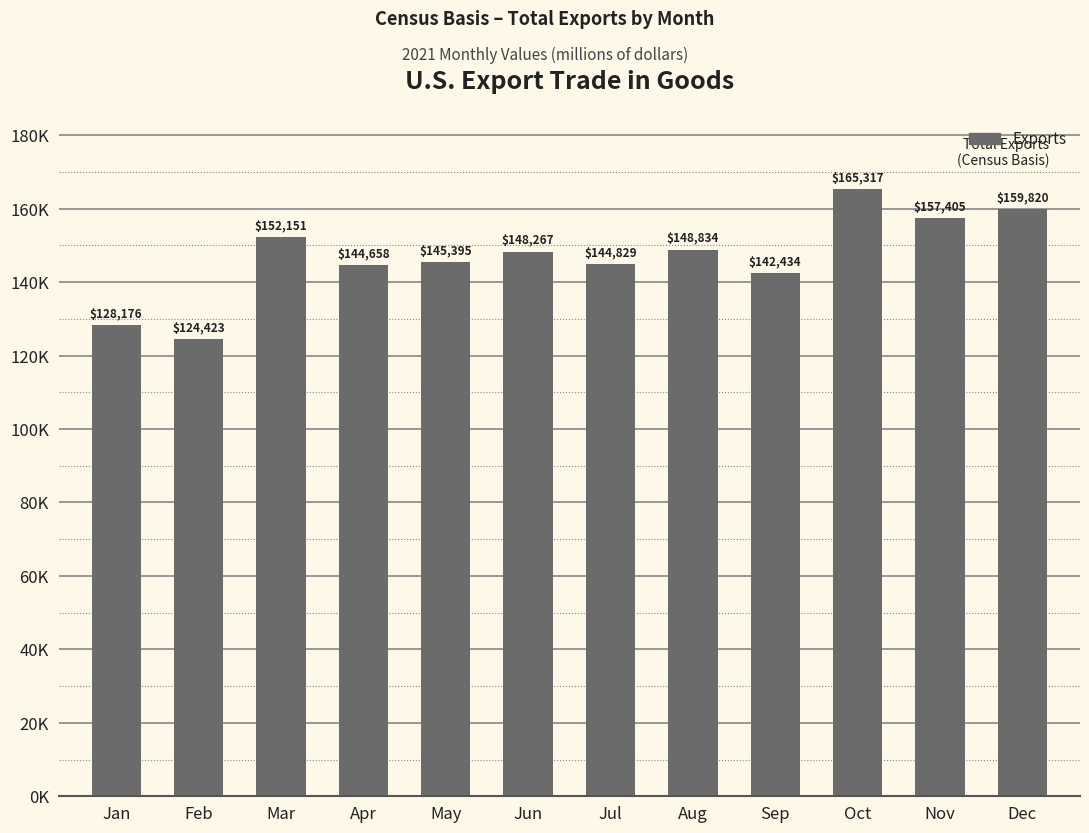

Between Jan and Aug, which is larger?

Aug